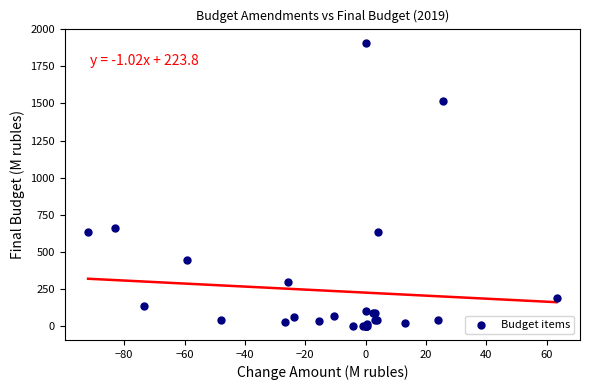

What Y value in the scatter plot is closest to 954?

660.6